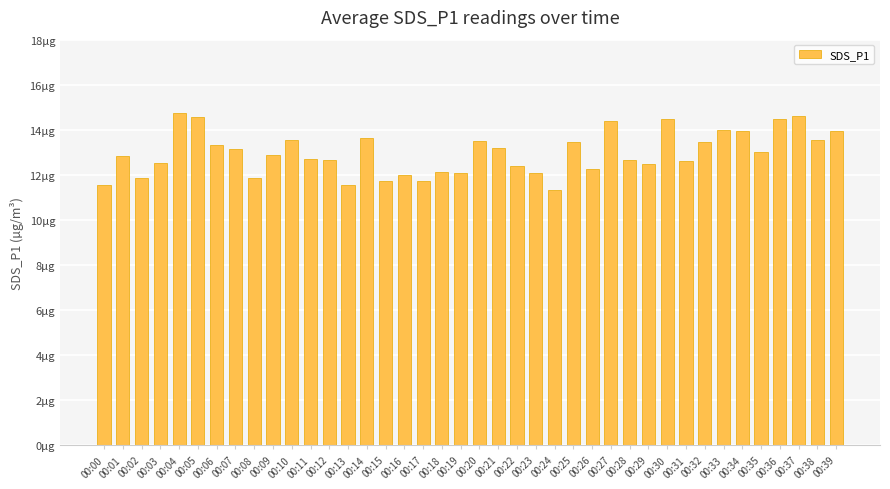

List the labels in order of value, smallest first.

00:24, 00:00, 00:13, 00:17, 00:15, 00:02, 00:08, 00:16, 00:23, 00:19, 00:18, 00:26, 00:22, 00:29, 00:03, 00:31, 00:12, 00:28, 00:11, 00:01, 00:09, 00:35, 00:07, 00:21, 00:06, 00:32, 00:25, 00:20, 00:10, 00:38, 00:14, 00:34, 00:39, 00:33, 00:27, 00:30, 00:36, 00:05, 00:37, 00:04